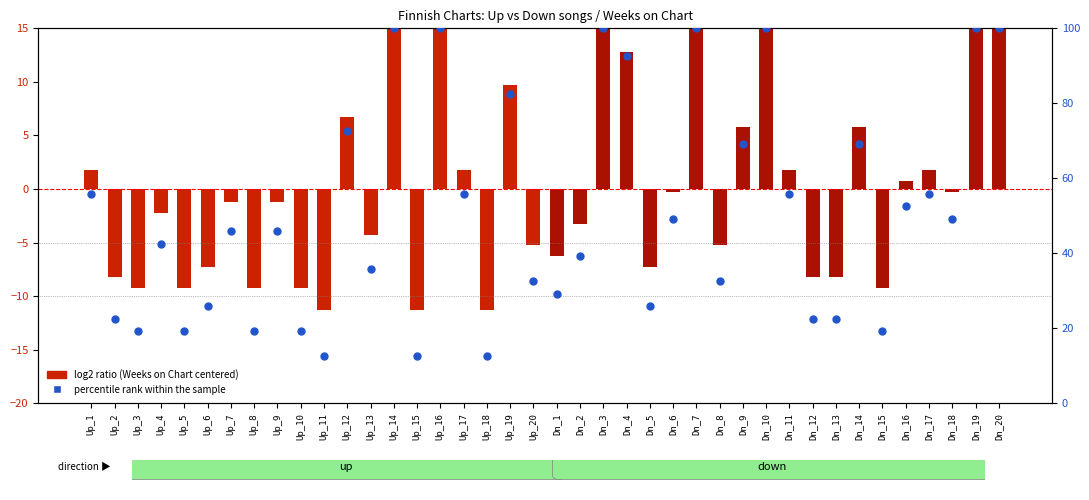

Which series has the largest Y range (max minus min)?

percentile rank within the sample